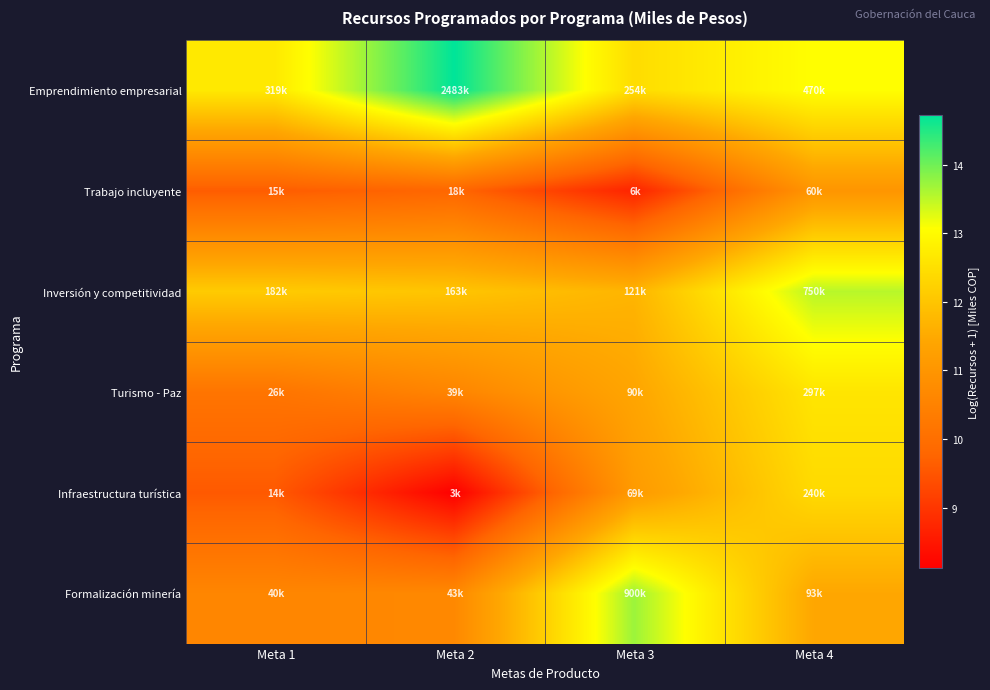

Reading left to right, list all the values displayed in this chart.

Emprendimiento empresarial: Meta 1=12.7	Meta 2=14.7	Meta 3=12.4	Meta 4=13.1
Trabajo incluyente: Meta 1=9.6	Meta 2=9.8	Meta 3=8.7	Meta 4=11.0
Inversión y competitividad: Meta 1=12.1	Meta 2=12.0	Meta 3=11.7	Meta 4=13.5
Turismo - Paz: Meta 1=10.2	Meta 2=10.6	Meta 3=11.4	Meta 4=12.6
Infraestructura turística: Meta 1=9.6	Meta 2=8.1	Meta 3=11.1	Meta 4=12.4
Formalización minería: Meta 1=10.6	Meta 2=10.7	Meta 3=13.7	Meta 4=11.4